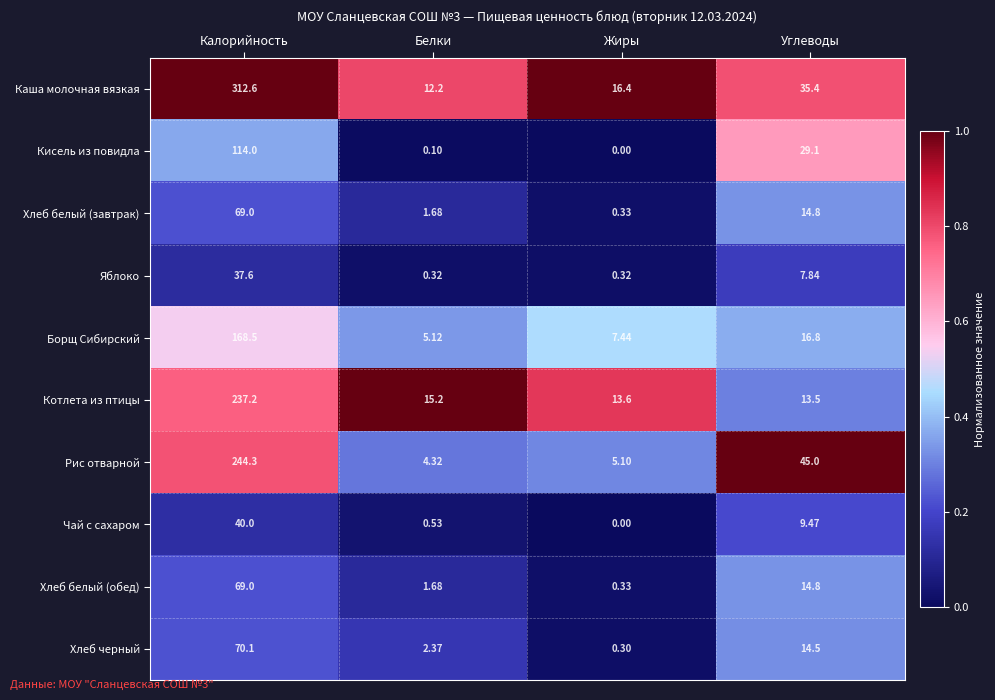

List the labels in order of Каша молочная вязкая value, smallest first.

Белки, Жиры, Углеводы, Калорийность